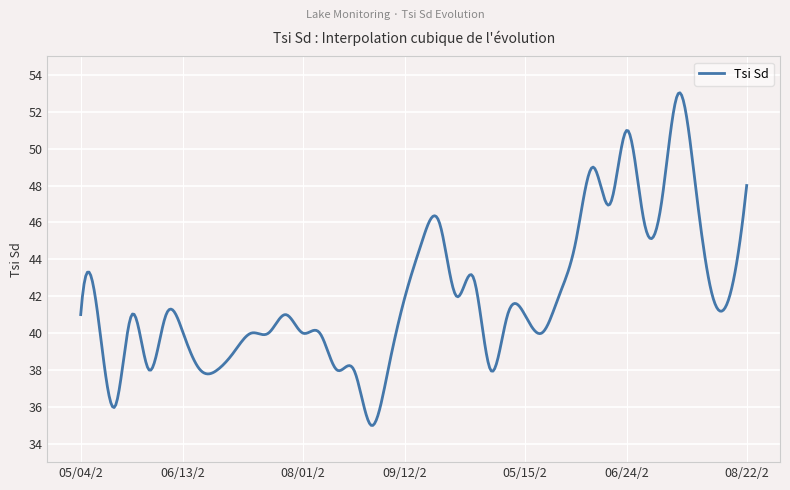

What is the minimum value shown in the chart?

35.0